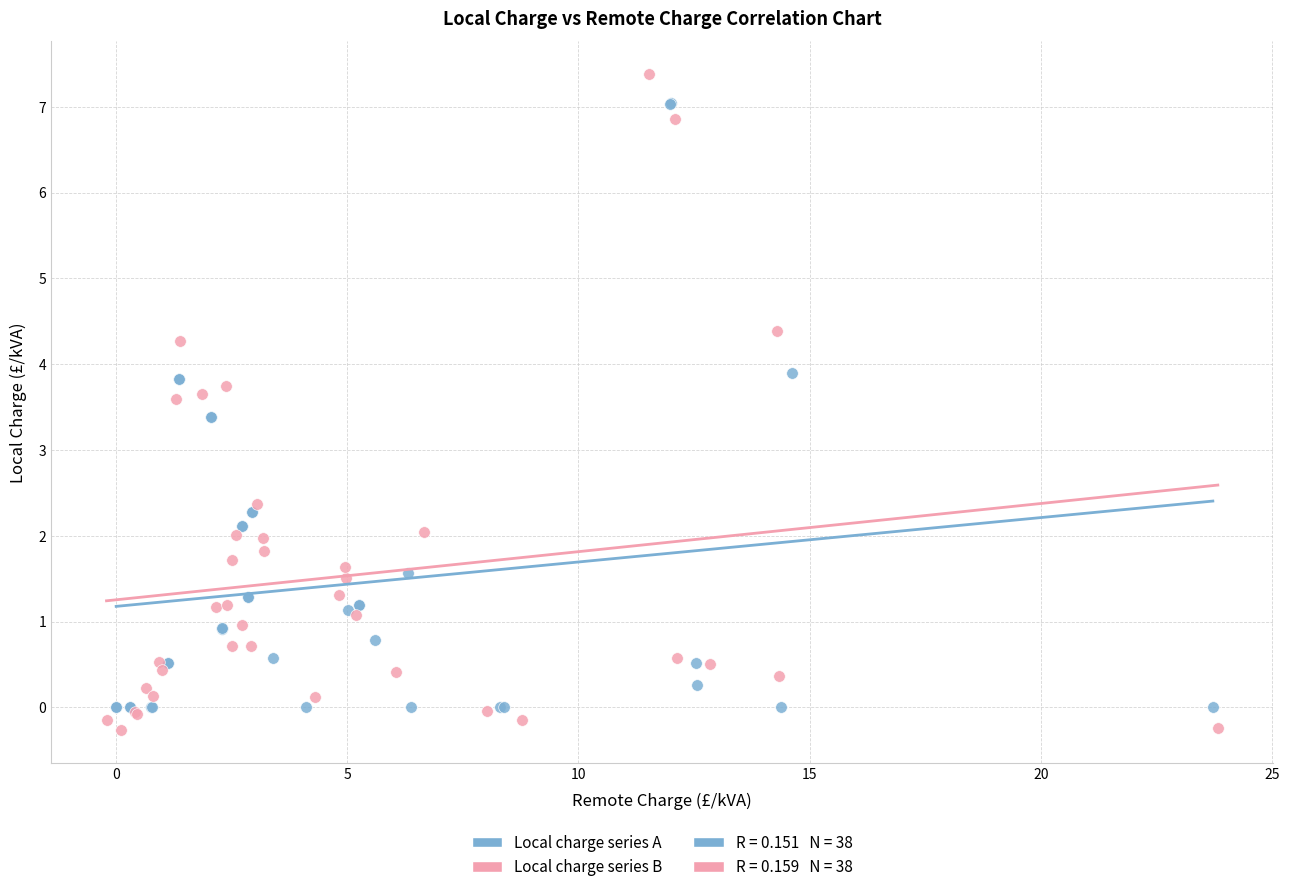

Which series has the widest spread of Y values?

Local charge series B